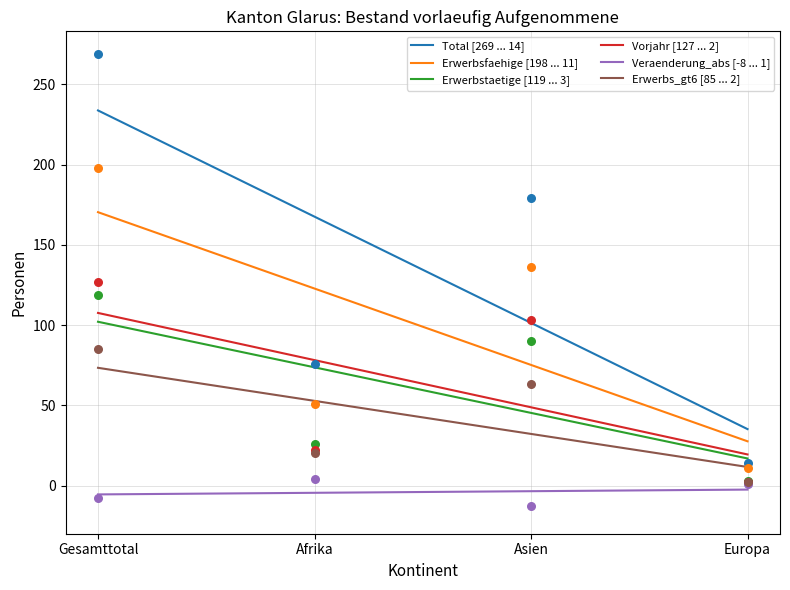

Which series has the largest total across all categories?

Total